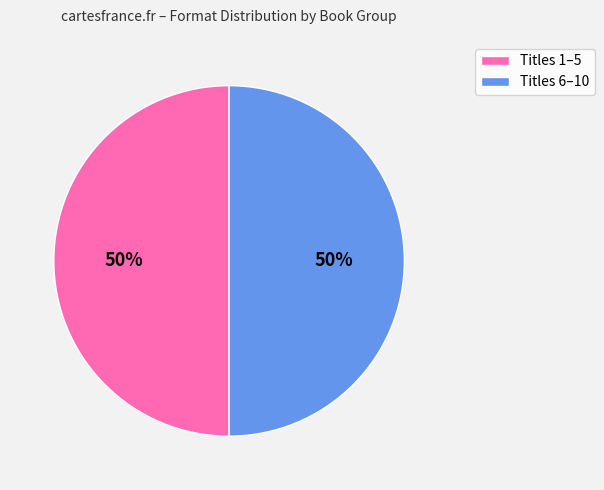

Combined, do Titles 6–10 and Titles 1–5 account for over 50%?

Yes